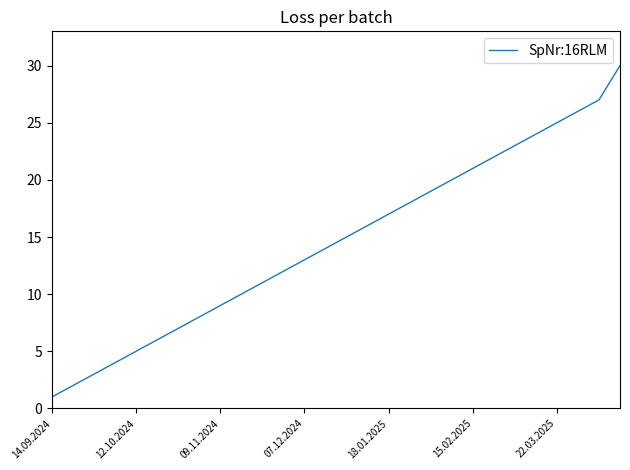

What is the minimum value shown in the chart?

1